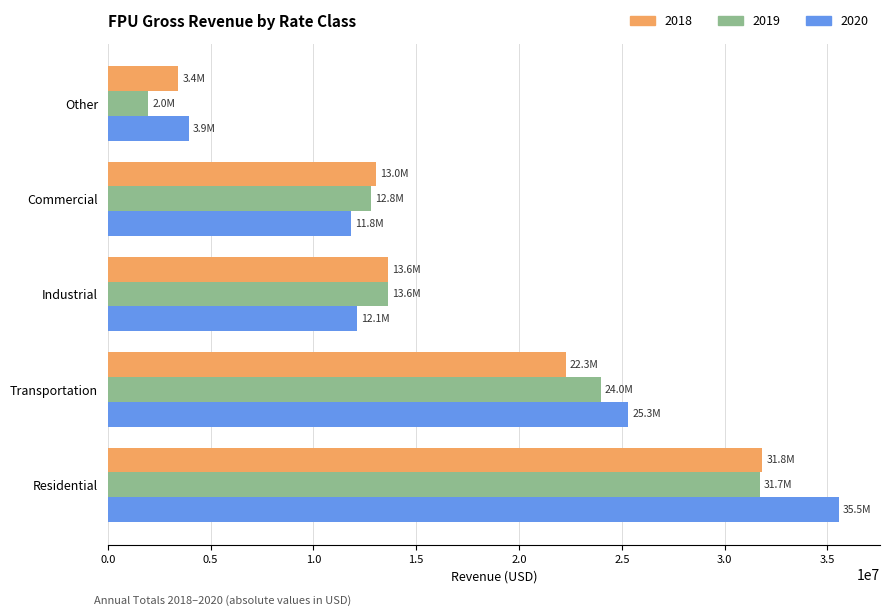

What is the difference between the 2018 values at Industrial and Other?

10214118.2